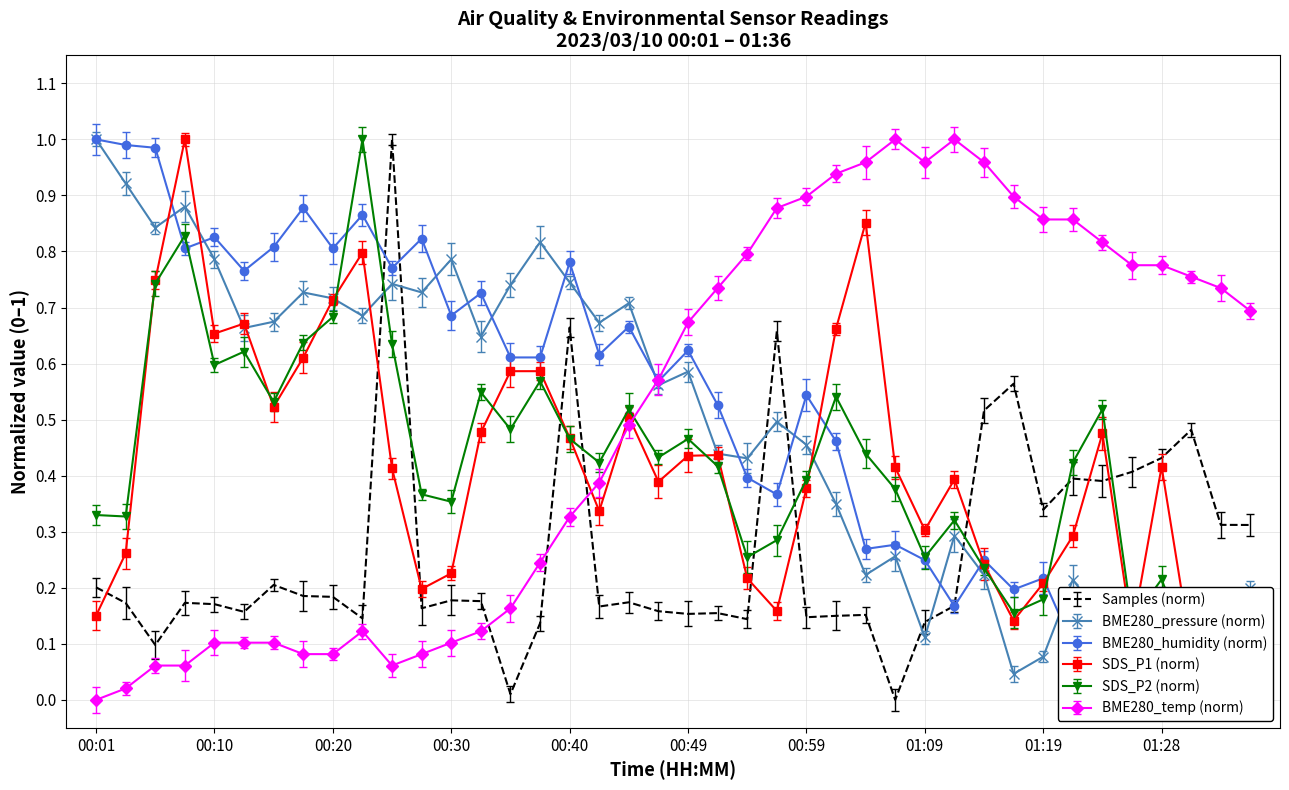

Which has a higher value, 01:19 or 00:15?

00:15